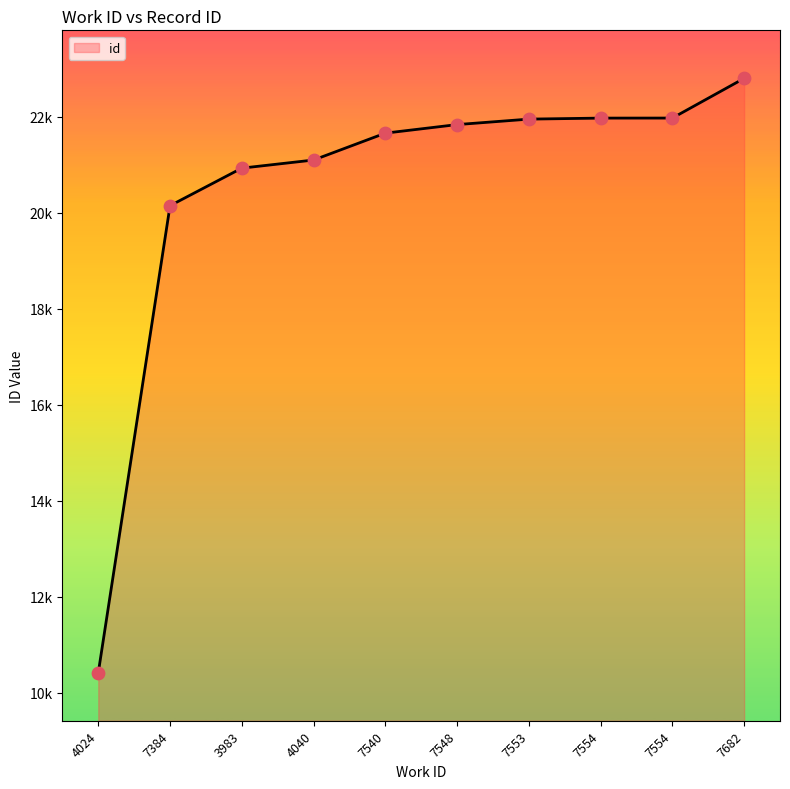

What is the ratio of the value at 3983 to the value at 7682?

0.9